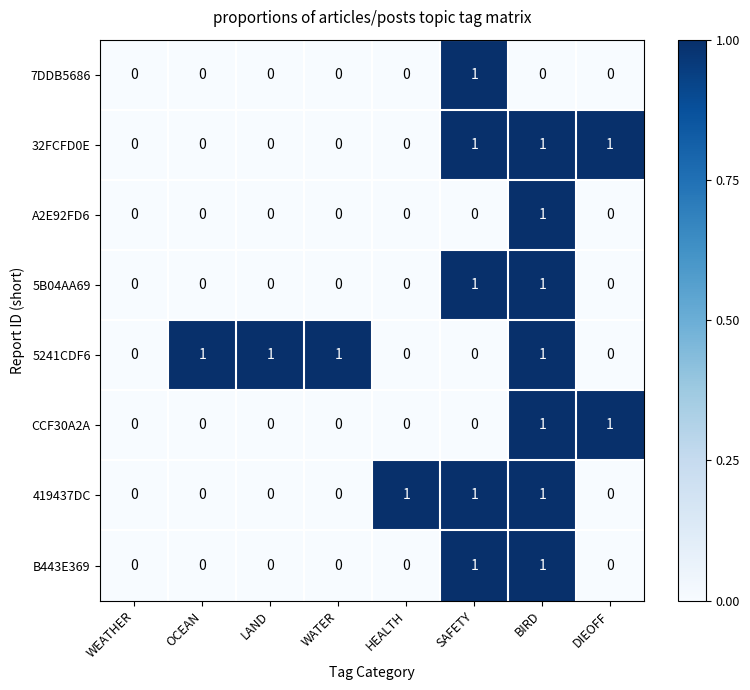

At which category is the sum across all series the highest?

BIRD